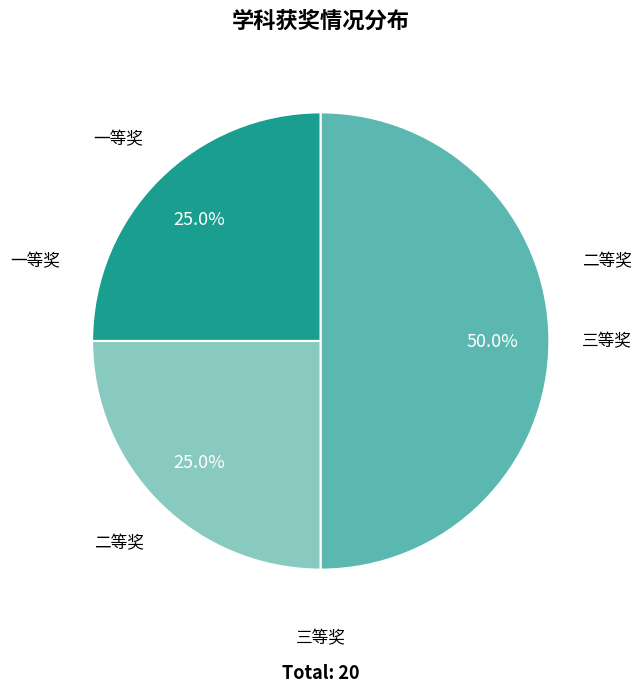

Between 三等奖 and 一等奖, which is larger?

三等奖